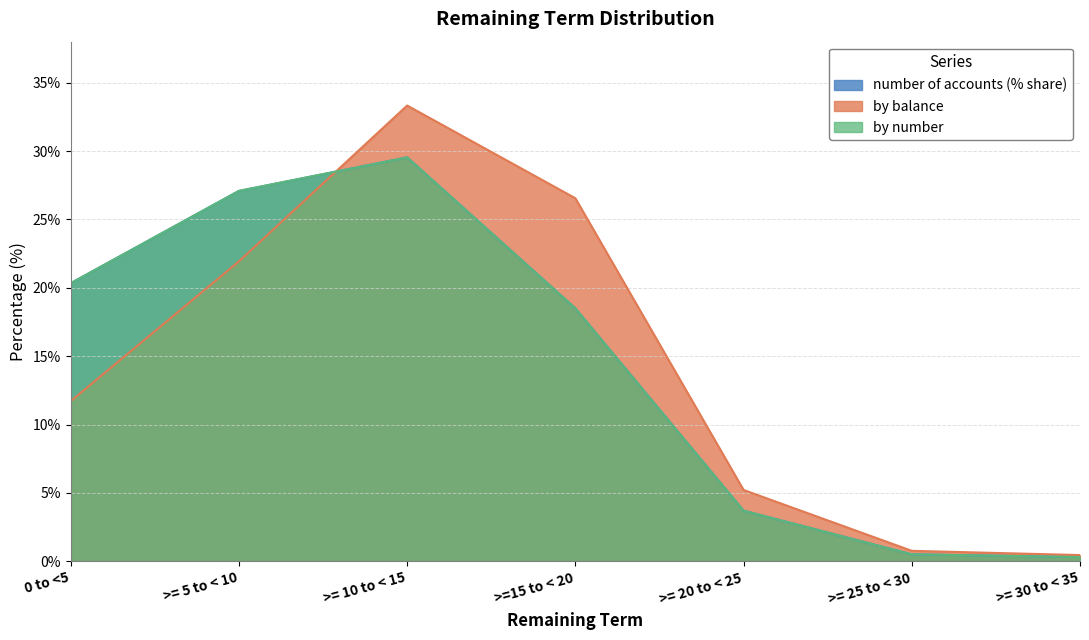

Where is number of accounts nearest to the value 14?

>=15 to < 20